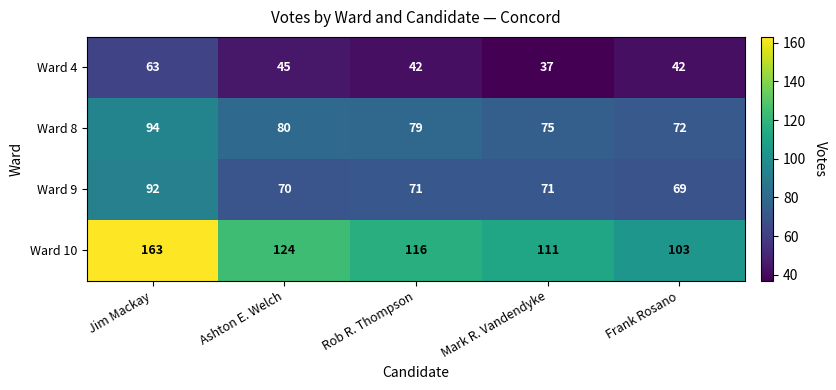

Which series has the largest range (max minus min)?

Ward 10